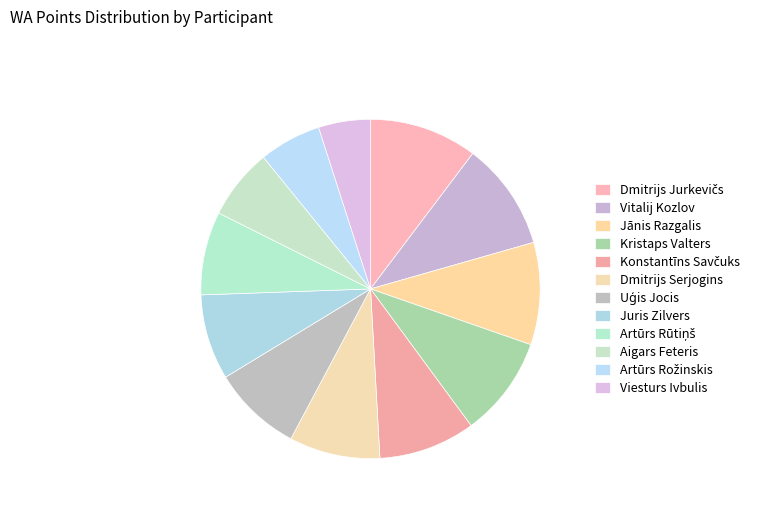

To the nearest percent, what is the average slice percentage?

8%